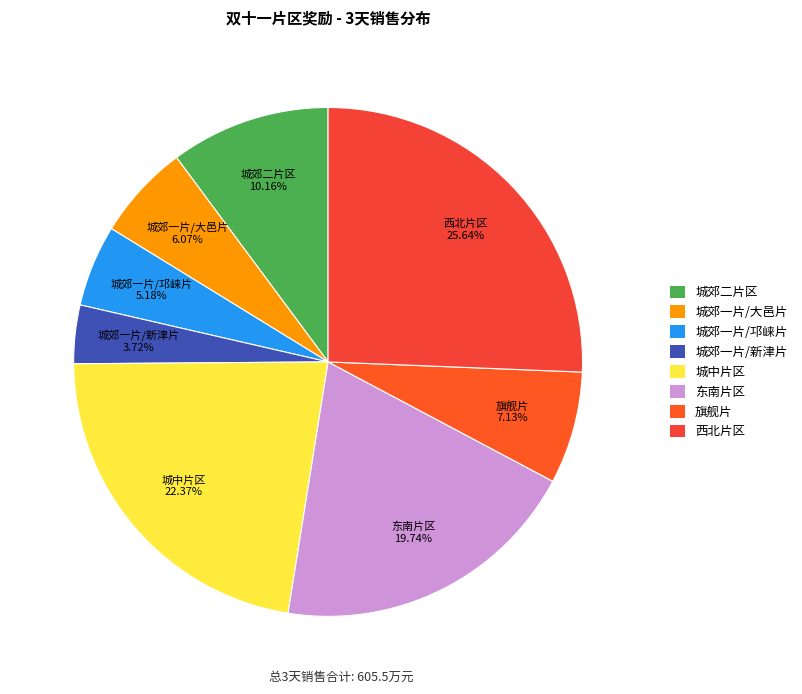

To the nearest percent, what is the combined percentage of 城郊二片区 and 西北片区?

36%